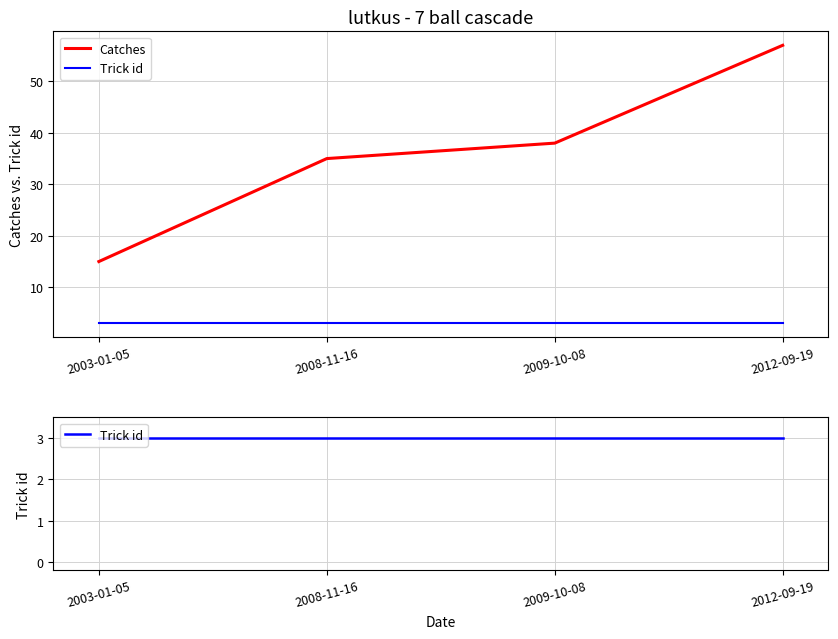

Reading left to right, list all the values displayed in this chart.

Catches: 15	35	38	57
Trick id: 3	3	3	3